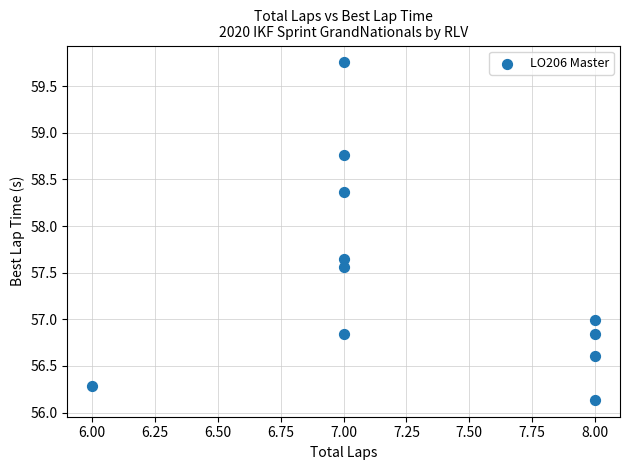

What is the range of X values (max minus min)?

2.0